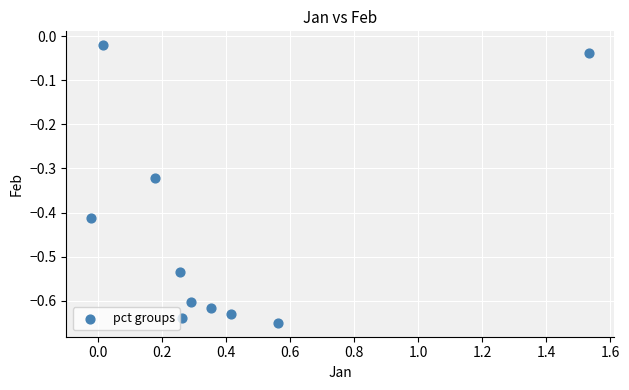

What is the average X value?

0.4